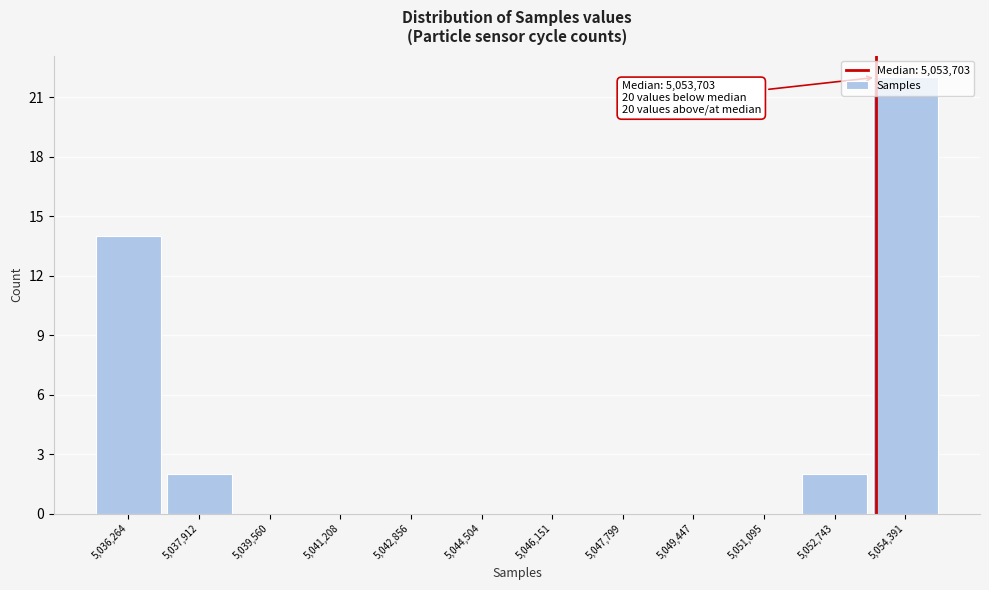

Over which range of the x-axis is the bar tallest?

5053600 to 5055200